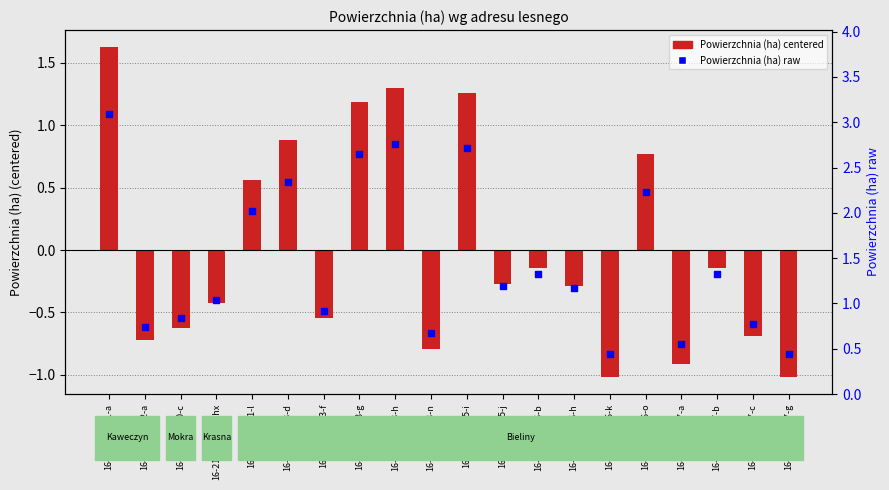

What are all the series names shown in the legend?

Powierzchnia (ha) (centered), Powierzchnia (ha) (raw)